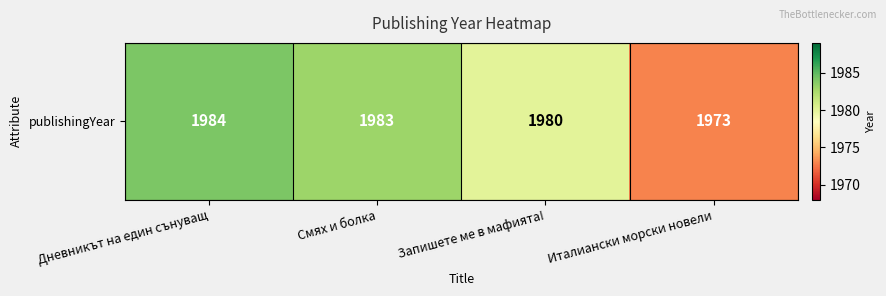

Which has a higher value, Дневникът на един сънуващ or Италиански морски новели?

Дневникът на един сънуващ